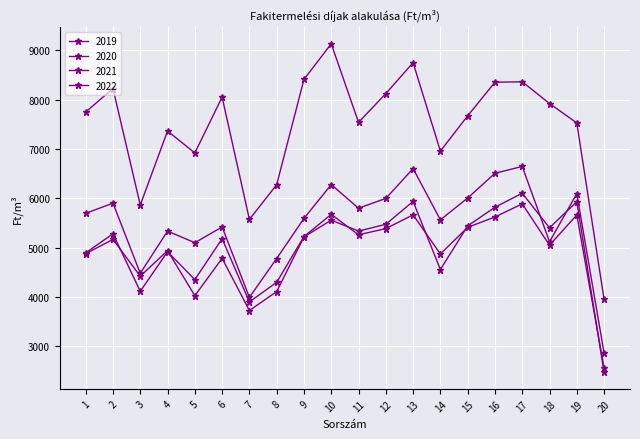

At which category does 2021 reach its first local valley?

3